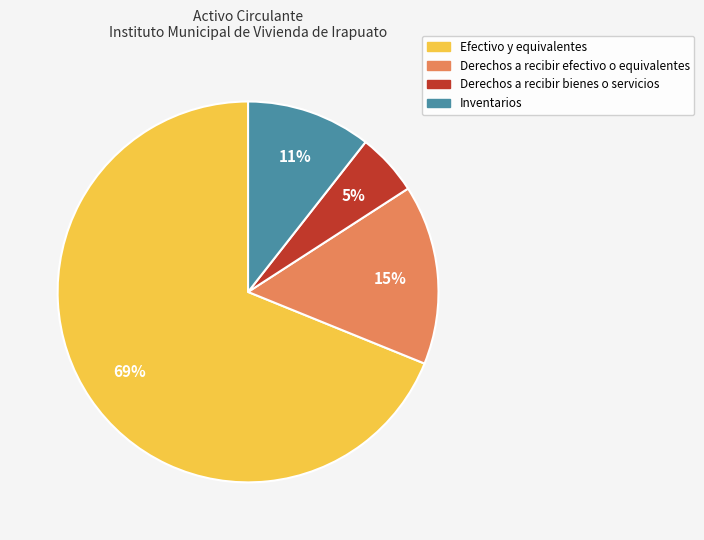

To the nearest percent, what percentage of the pie is Derechos a recibir efectivo o equivalentes?

15%